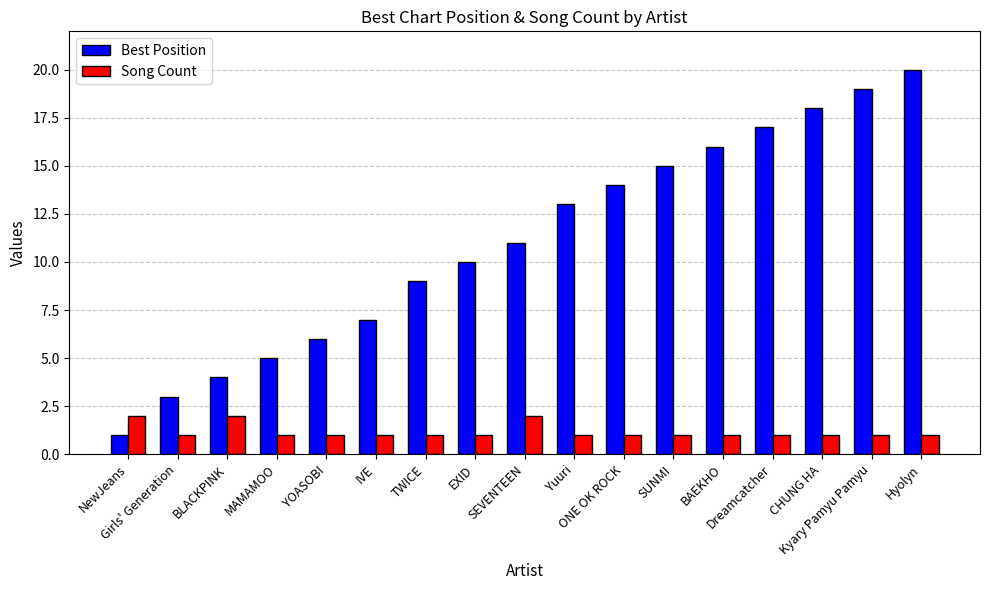

What is the label of the 16th bar from the left?

Kyary Pamyu Pamyu